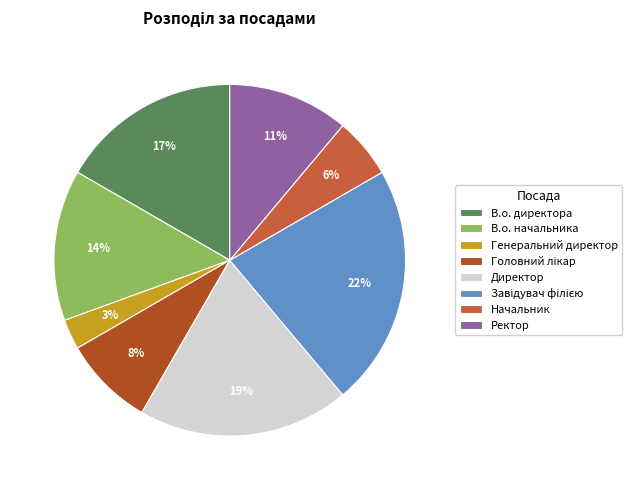

Which category has the smallest portion of the pie?

Генеральний директор